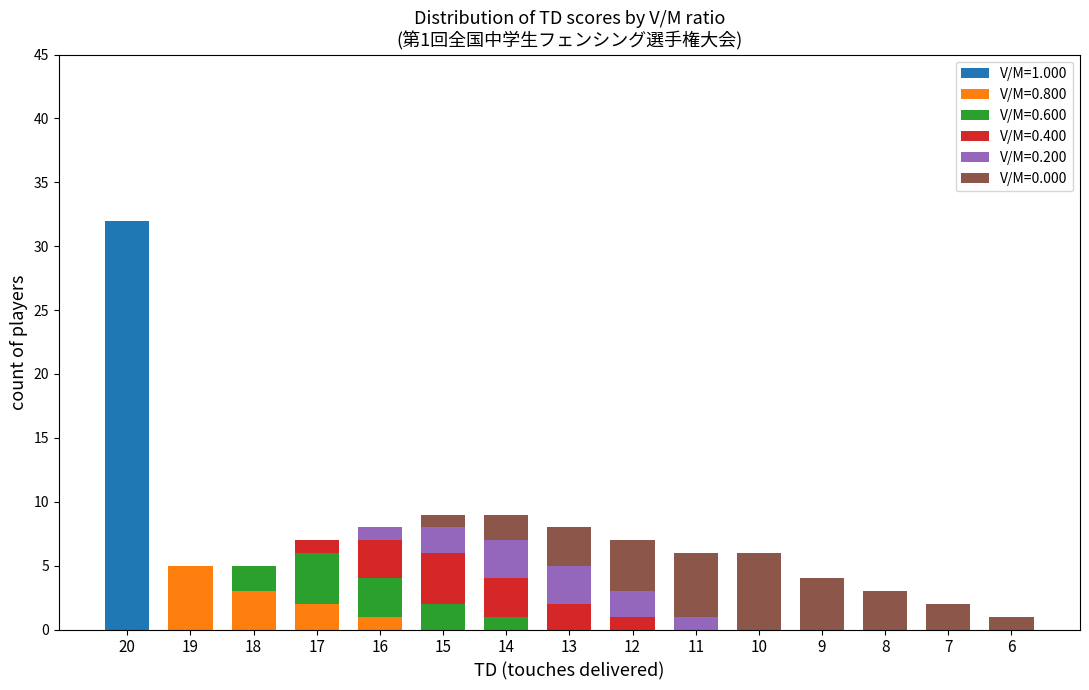

At which category is the sum across all series the highest?

20